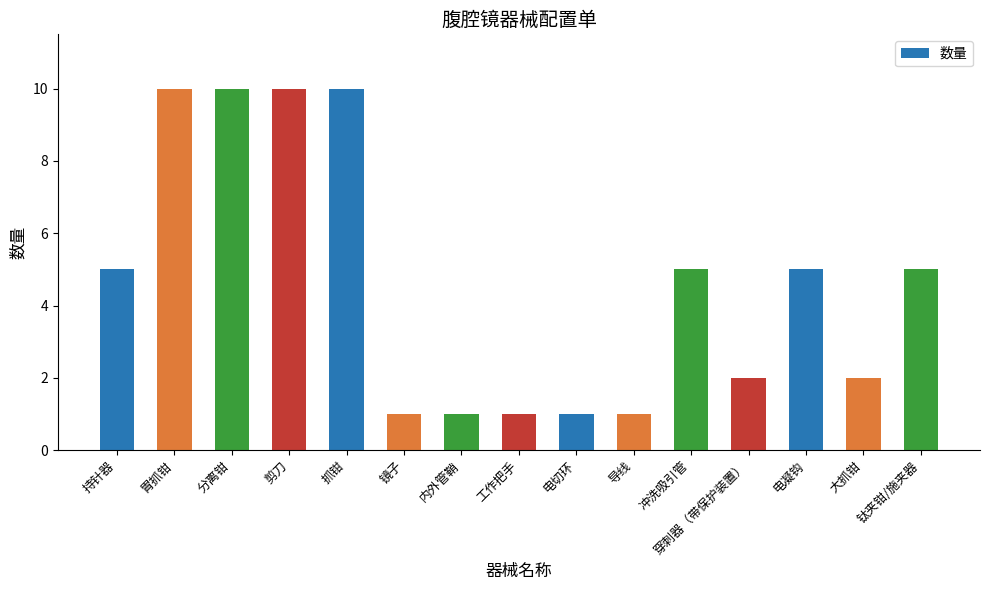

What is the greatest value displayed?

10